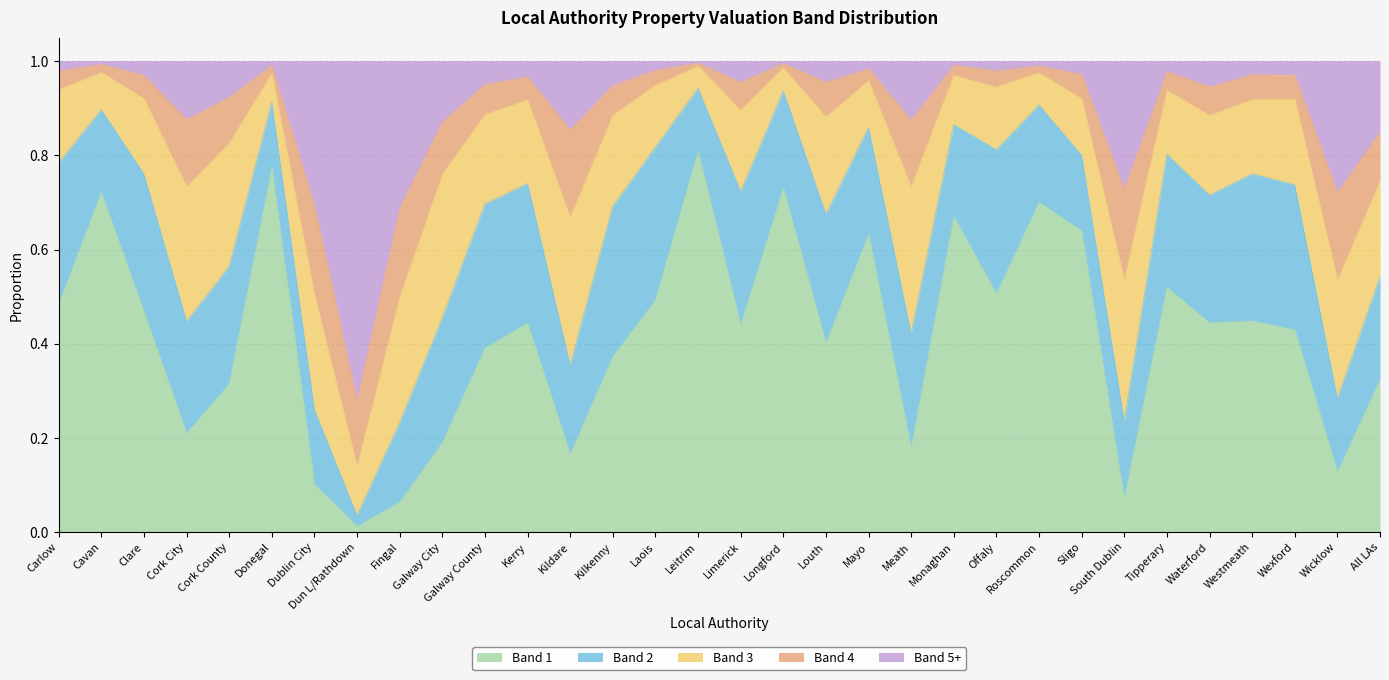

List the labels in order of Band 2 value, smallest first.

Dun L/Rathdown, Leitrim, Donegal, Wicklow, Dublin City, Sligo, South Dublin, Fingal, Cavan, Kildare, Monaghan, Longford, Roscommon, All LAs, Mayo, Cork City, Meath, Cork County, Galway City, Waterford, Louth, Tipperary, Limerick, Clare, Kerry, Carlow, Galway County, Offaly, Wexford, Westmeath, Kilkenny, Laois